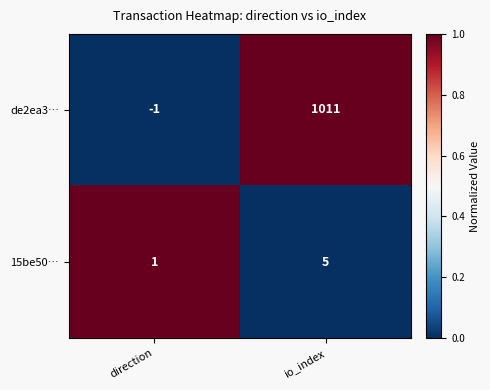

Which label corresponds to the smallest value in the chart?

direction